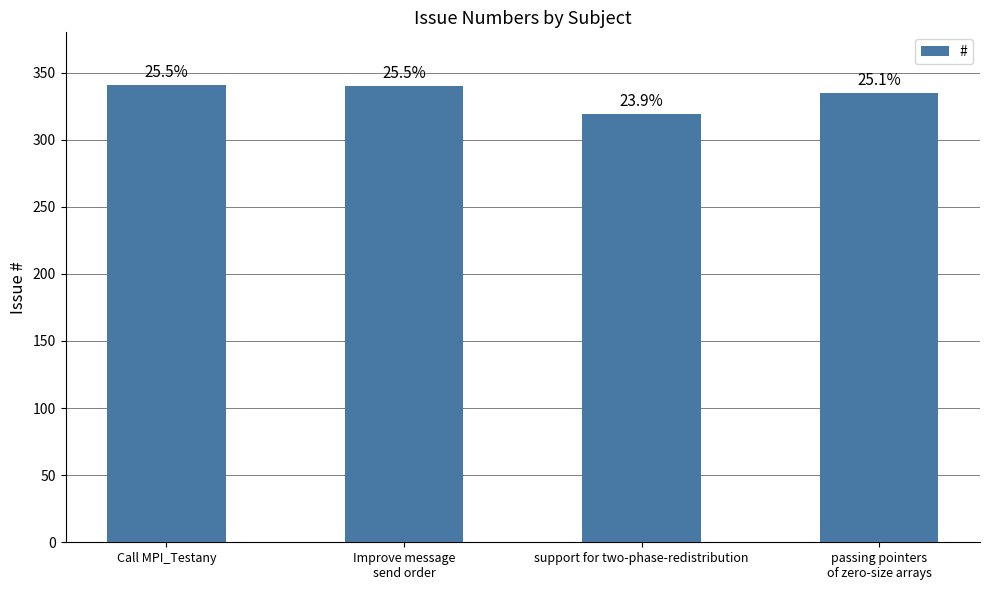

Reading left to right, transcribe all the data shown in this chart.

341	340	319	335